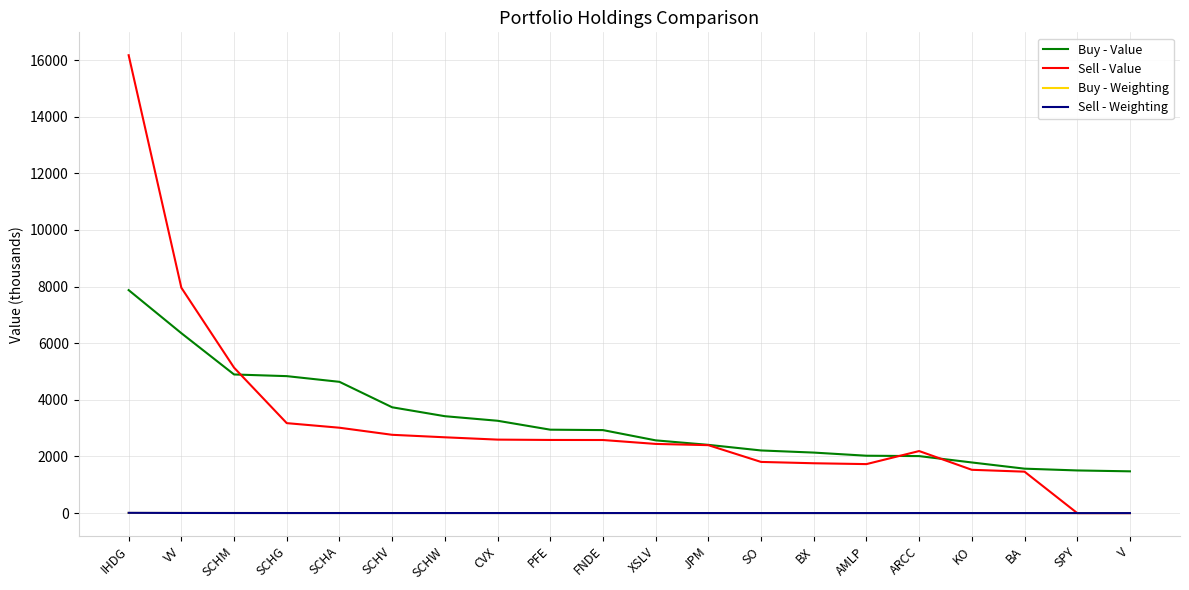

True or false: Buy - Value and Buy - Weighting cross at least once.

False